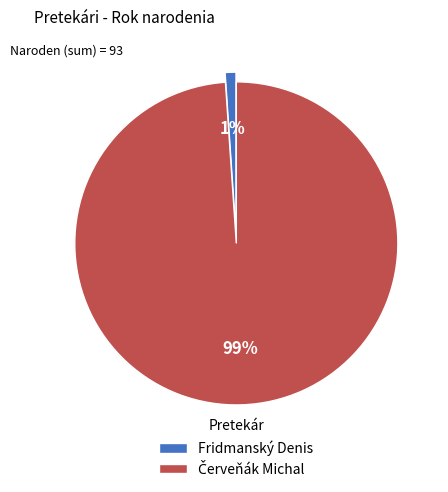

Is it true that Fridmanský Denis is 1% of the pie?

True